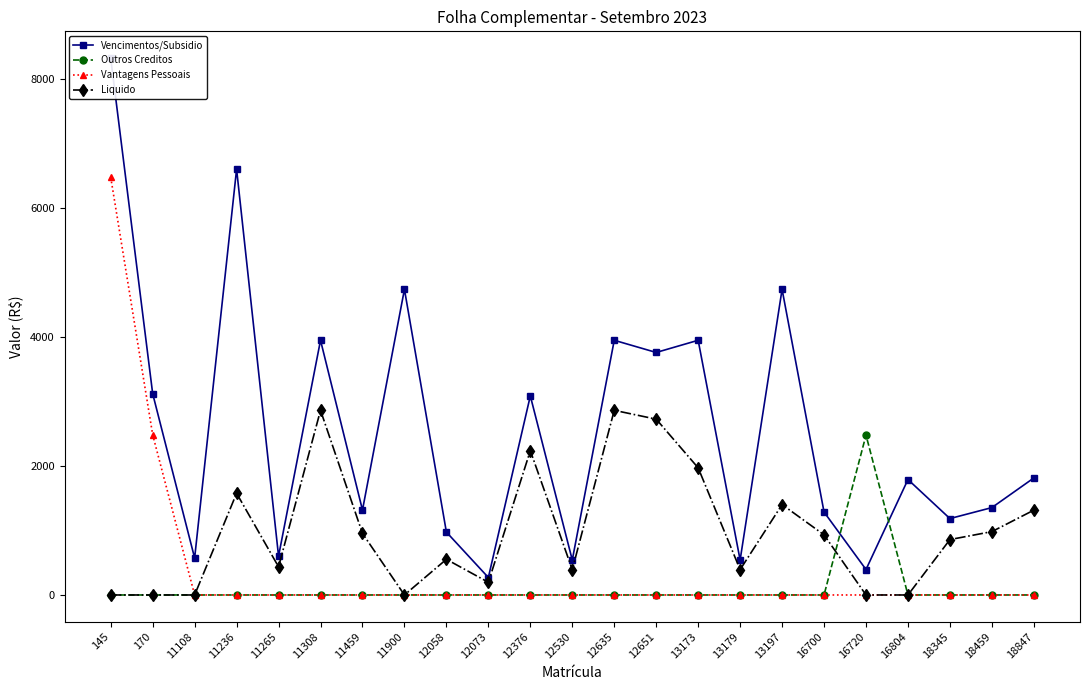

Reading left to right, transcribe all the data shown in this chart.

Vencimentos/Subsidio: 8330.2	3123.8	572.9	6607.8	602.7	3952.4	1317.5	4742.9	975.9	271.2	3089.2	542.4	3952.4	3763.3	3952.4	542.4	4742.9	1287.2	395.2	1791.5	1185.7	1356.1	1816.0
Outros Creditos: 0.0	0.0	0.0	0.0	0.0	0.0	0.0	0.0	0.0	0.0	0.0	0.0	0.0	0.0	0.0	0.0	0.0	0.0	2480.6	0.0	0.0	0.0	0.0
Vantagens Pessoais: 6482.2	2486.2	0.0	0.0	0.0	0.0	0.0	0.0	0.0	0.0	0.0	0.0	0.0	0.0	0.0	0.0	0.0	0.0	0.0	0.0	0.0	0.0	0.0
Liquido: 0.0	0.0	0.0	1578.5	436.9	2865.5	955.2	0.0	553.6	196.6	2239.7	393.2	2865.5	2728.4	1973.0	393.3	1402.9	933.2	0.0	0.0	859.6	983.1	1316.6